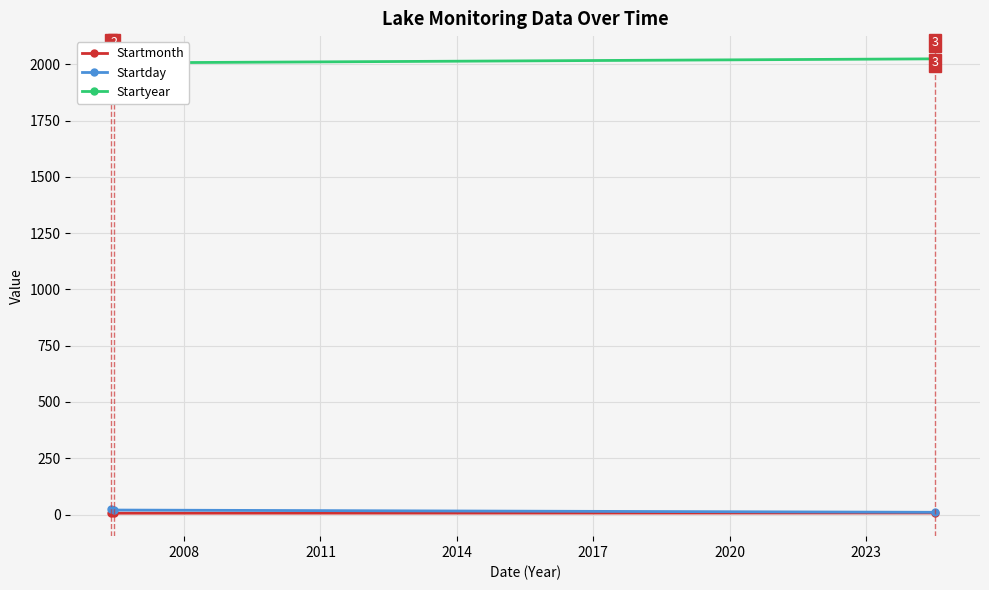

How many lines are shown in the chart?

3